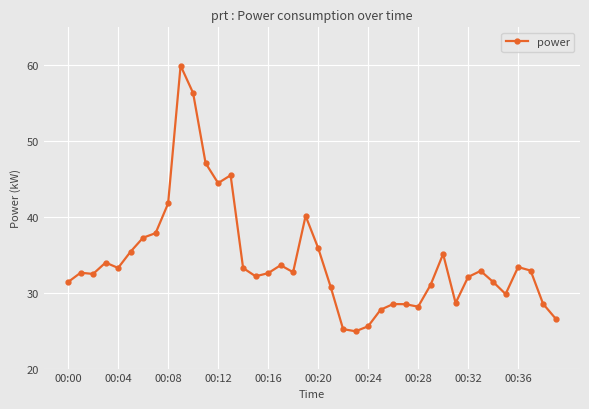

What is the value of the 14th point from the left?

45.5